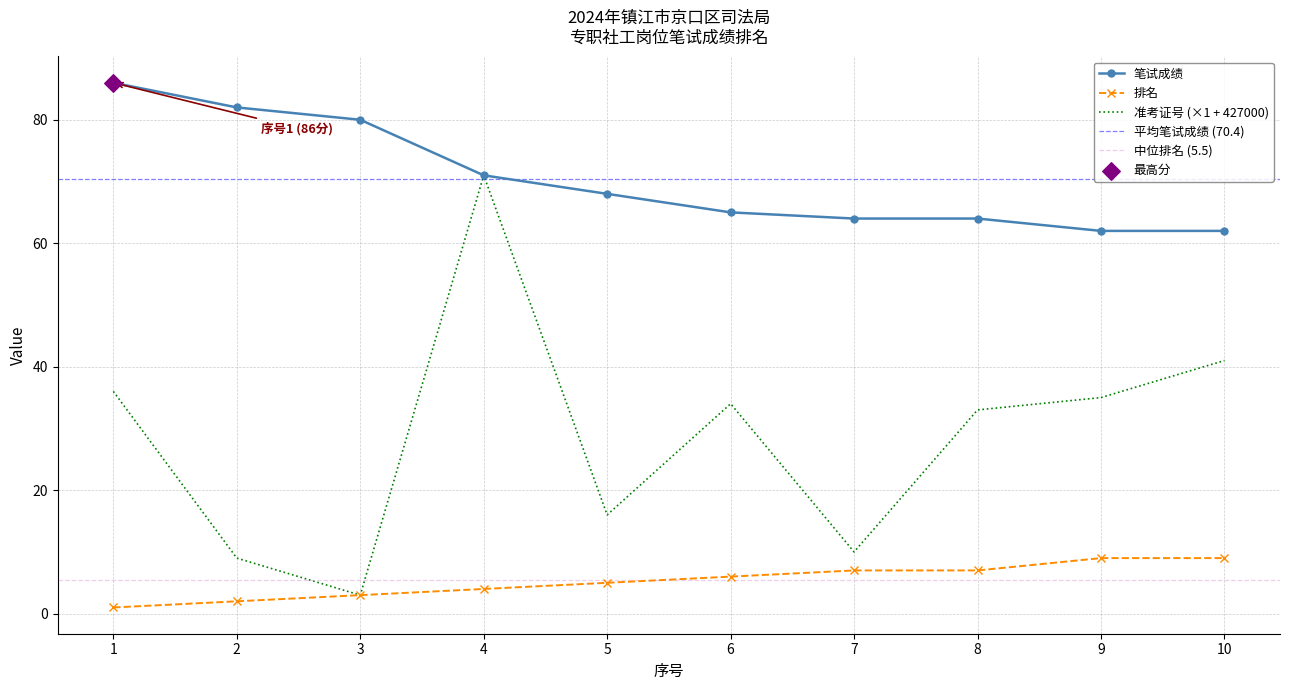

Which series reaches the minimum Y coordinate?

排名